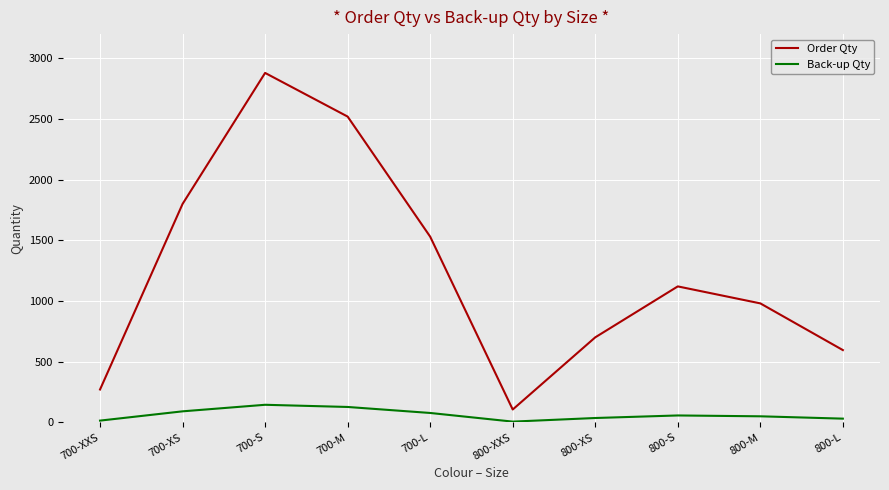

Rank the series at 700-M from lowest to highest value.

Back-up Qty, Order Qty